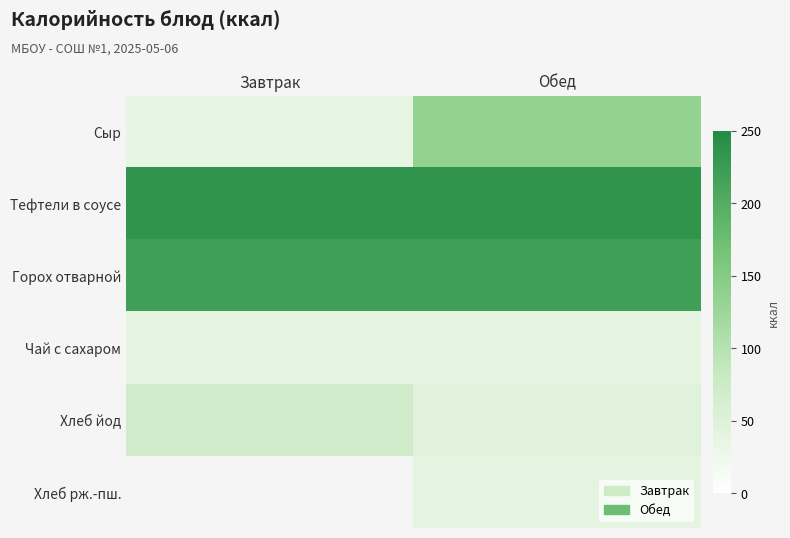

The Чай с сахаром series shows 38.0 at Завтрак. True or false?

True